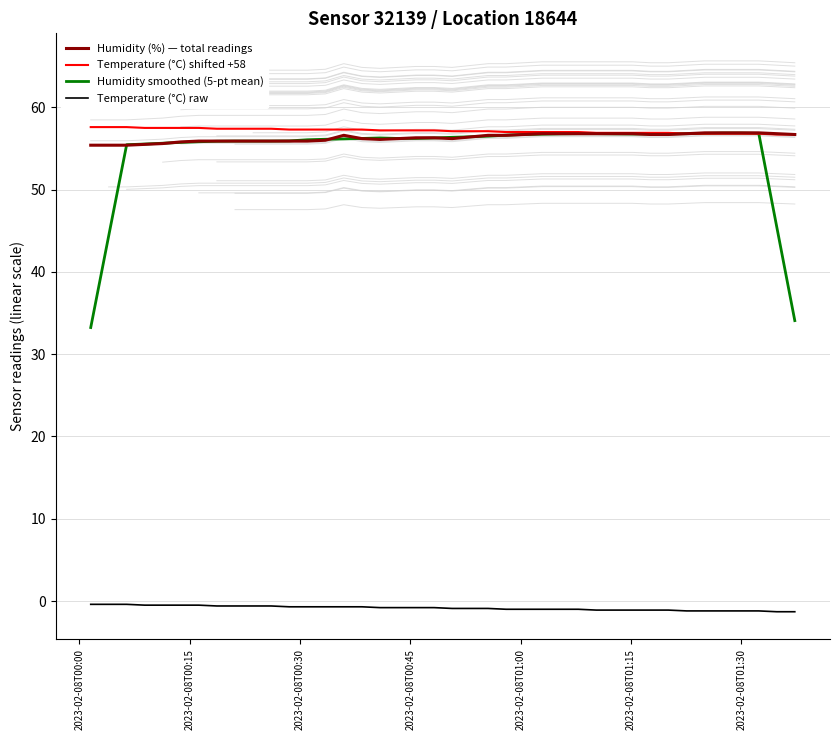

What is the highest value of the Humidity smoothed (5-pt mean) series?

56.9